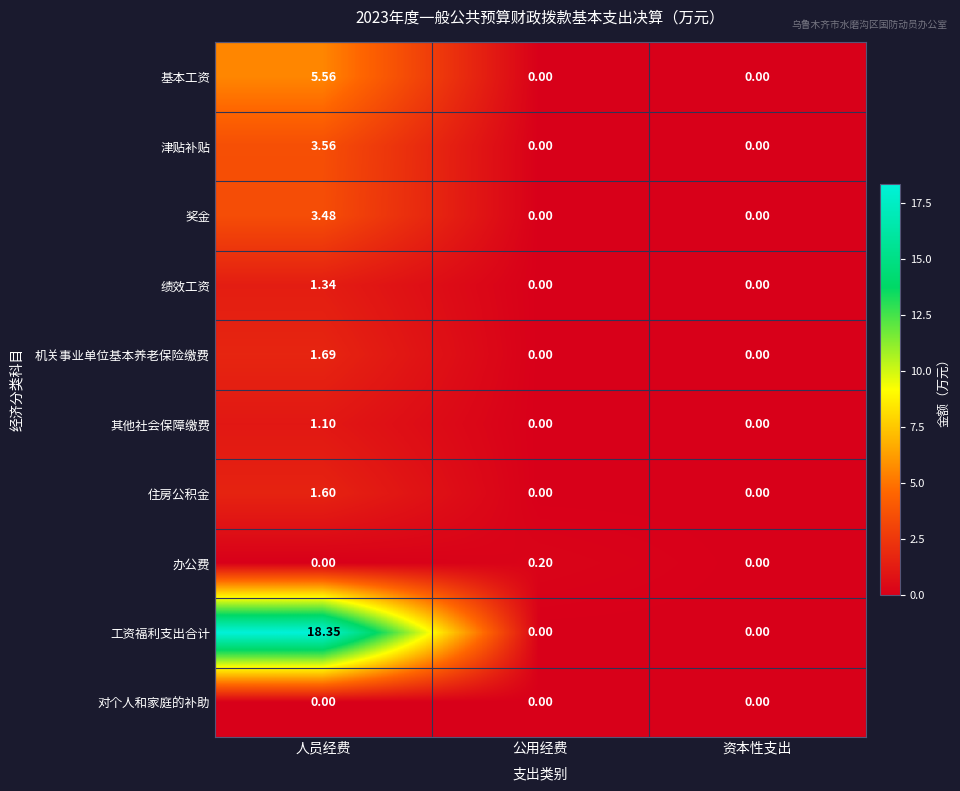

At which label does 基本工资 reach its peak?

人员经费